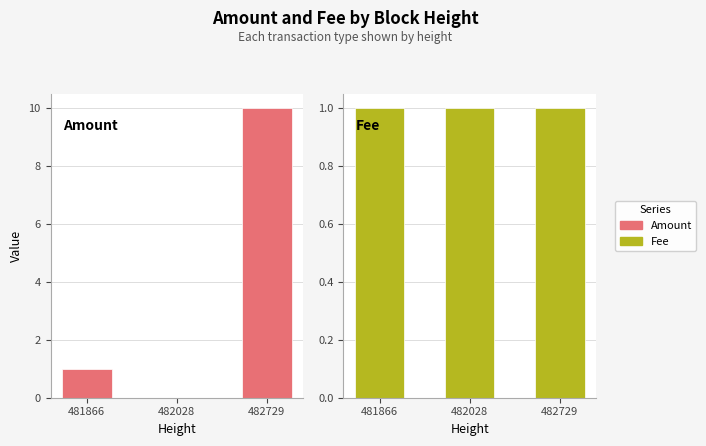

Where does the Amount series first go above 1?

482729